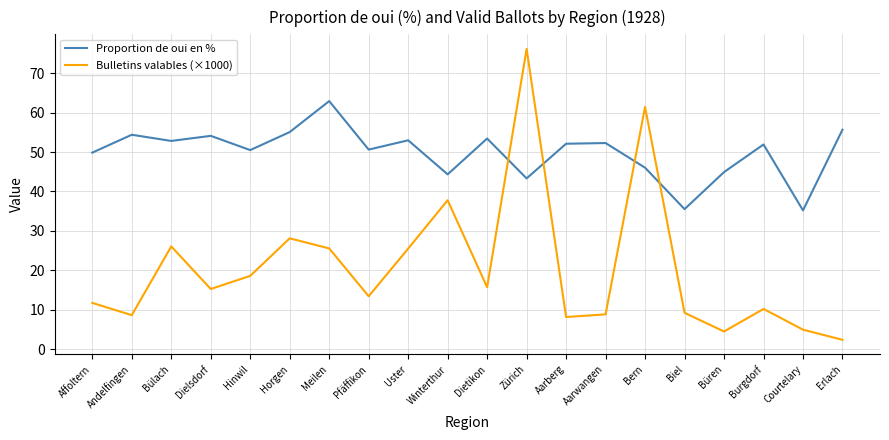

Which series has the largest total across all categories?

Proportion de oui en %